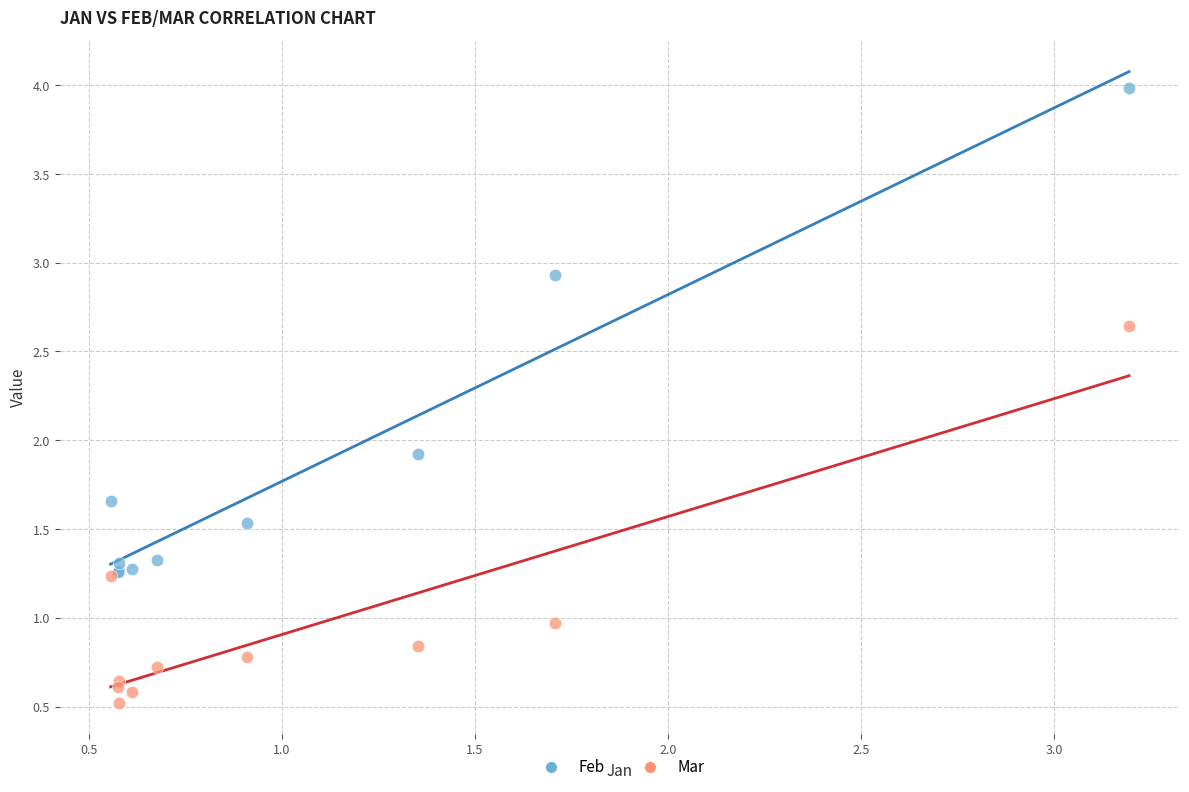

In the Feb series, what Y value is closest to 2?

1.9